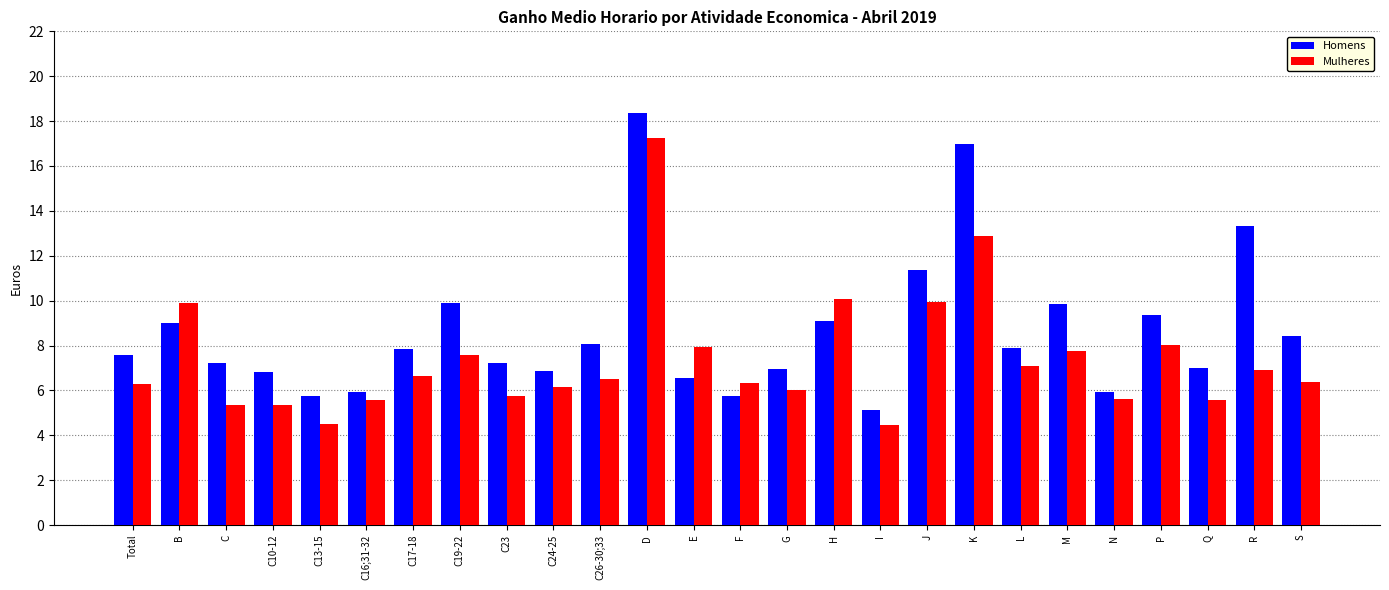

Which series has the widest spread of values?

Homens